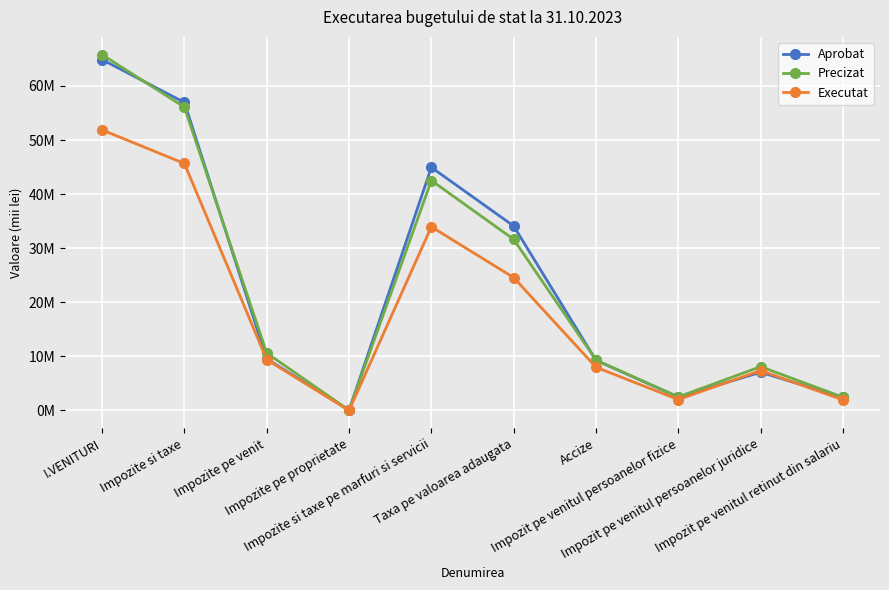

Is this an area chart (filled region under the line)?

No